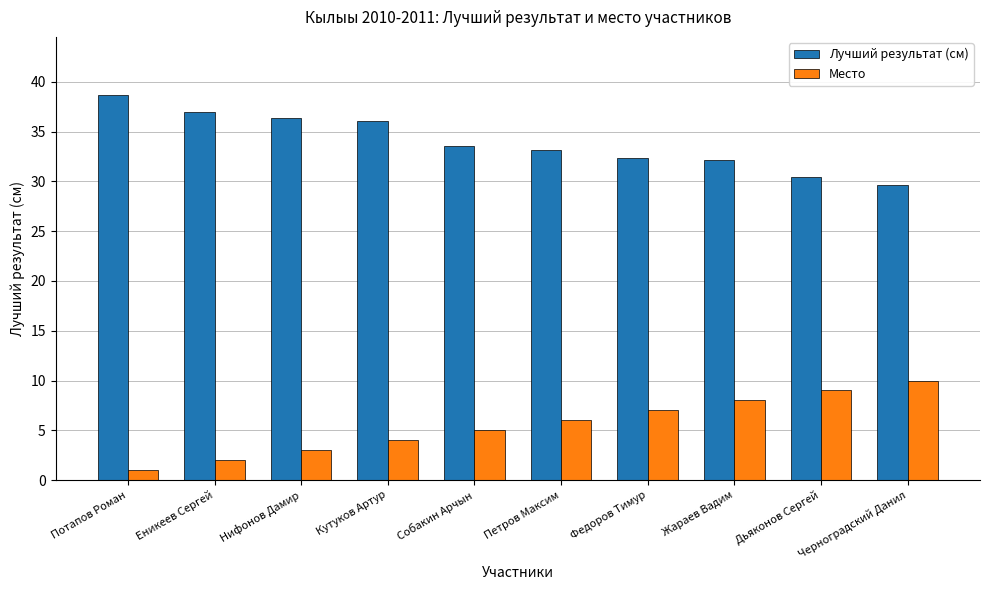

What are all the series names shown in the legend?

Лучший результат (см), Место